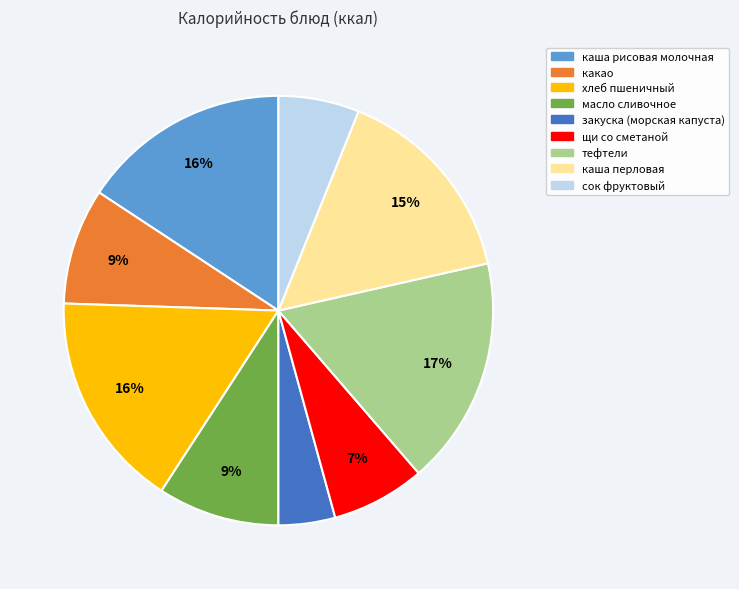

To the nearest percent, what is the average slice percentage?

11%